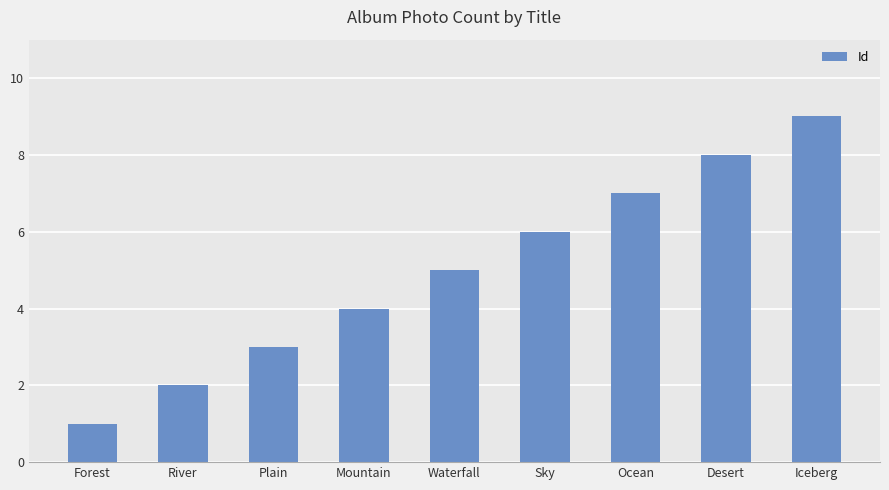

What is the minimum value shown in the chart?

1